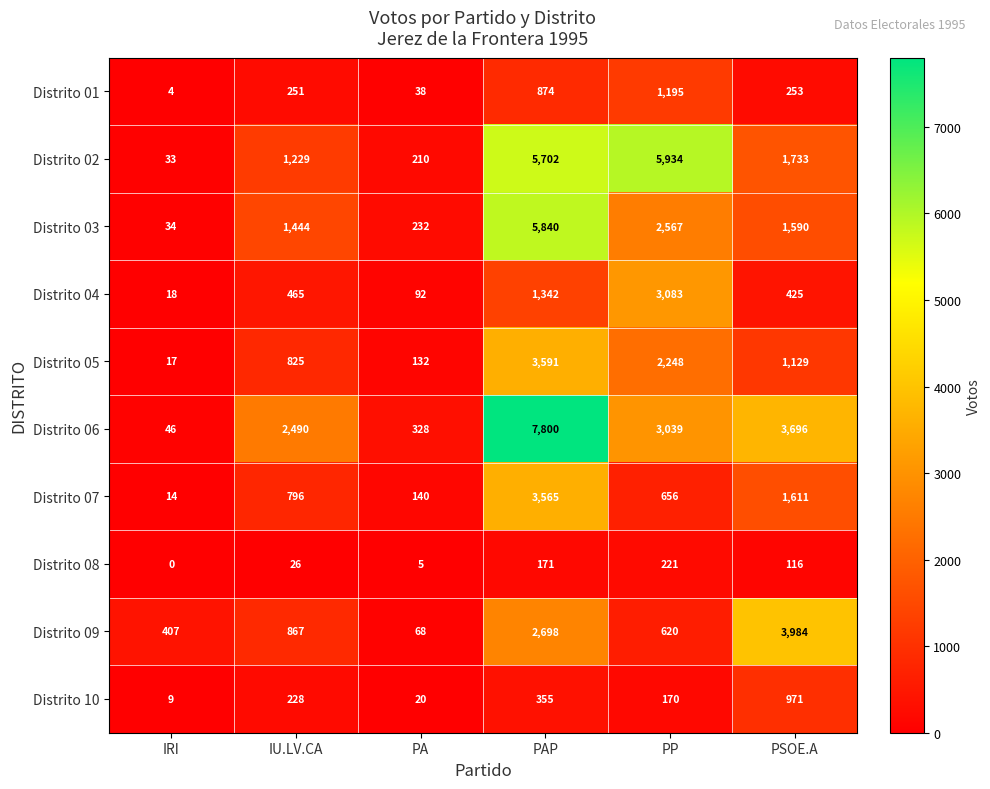

True or false: Distrito 10 has a value of 537 at PSOE.A.

False